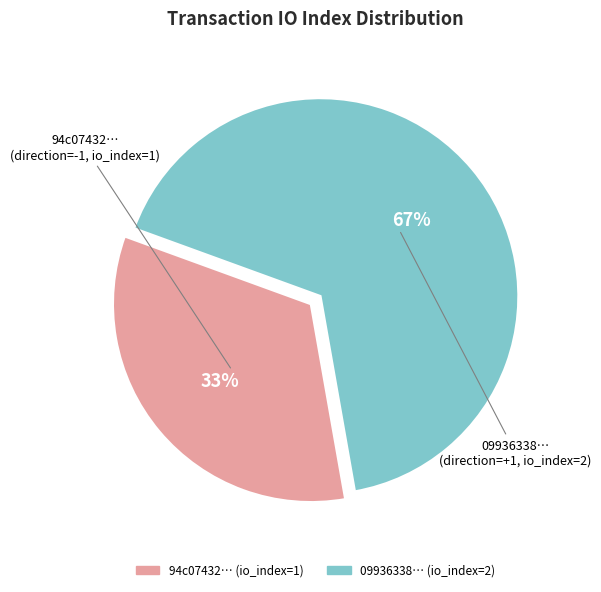

To the nearest percent, what is the average slice percentage?

50%